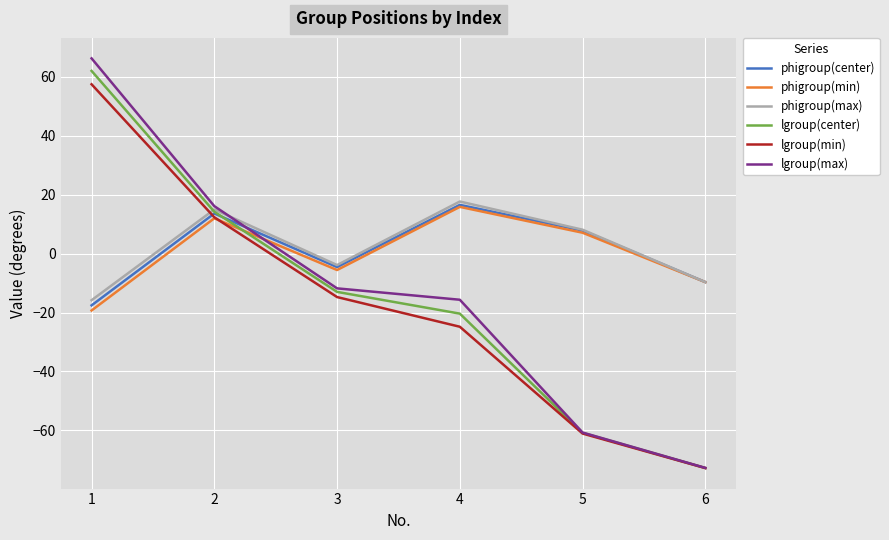

Is it true that lgroup(min) equals -9.1 at 4?

False